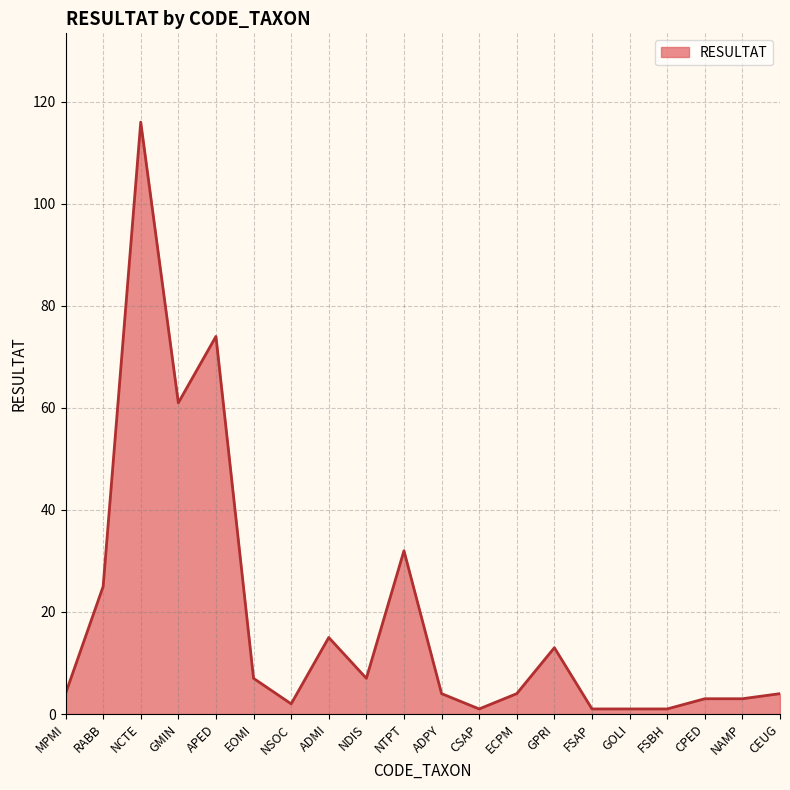

Which label corresponds to the largest value in the chart?

NCTE